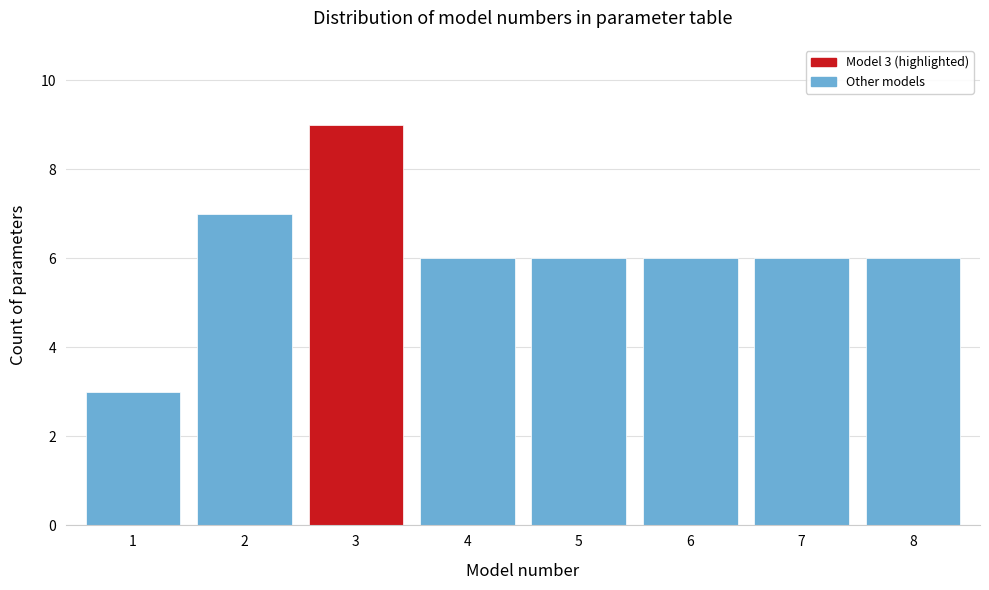

Reading left to right, extract all data points from this chart.

3	7	9	6	6	6	6	6